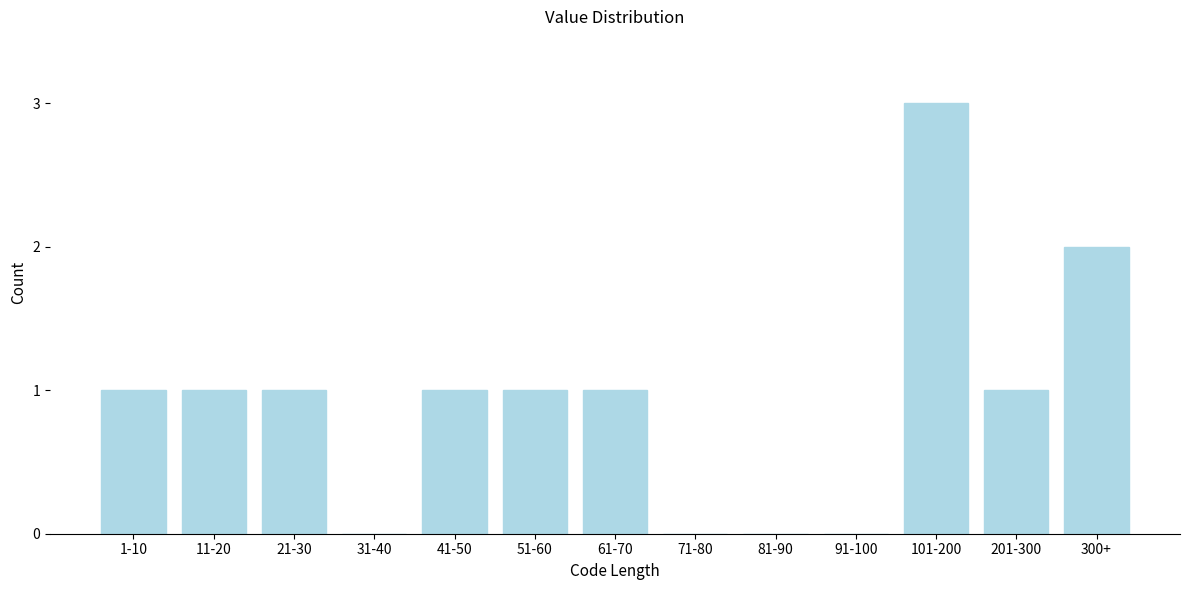

Reading left to right, what are all the values shown in this chart?

1-10=1	11-20=1	21-30=1	31-40=0	41-50=1	51-60=1	61-70=1	71-80=0	81-90=0	91-100=0	101-200=3	201-300=1	300+=2